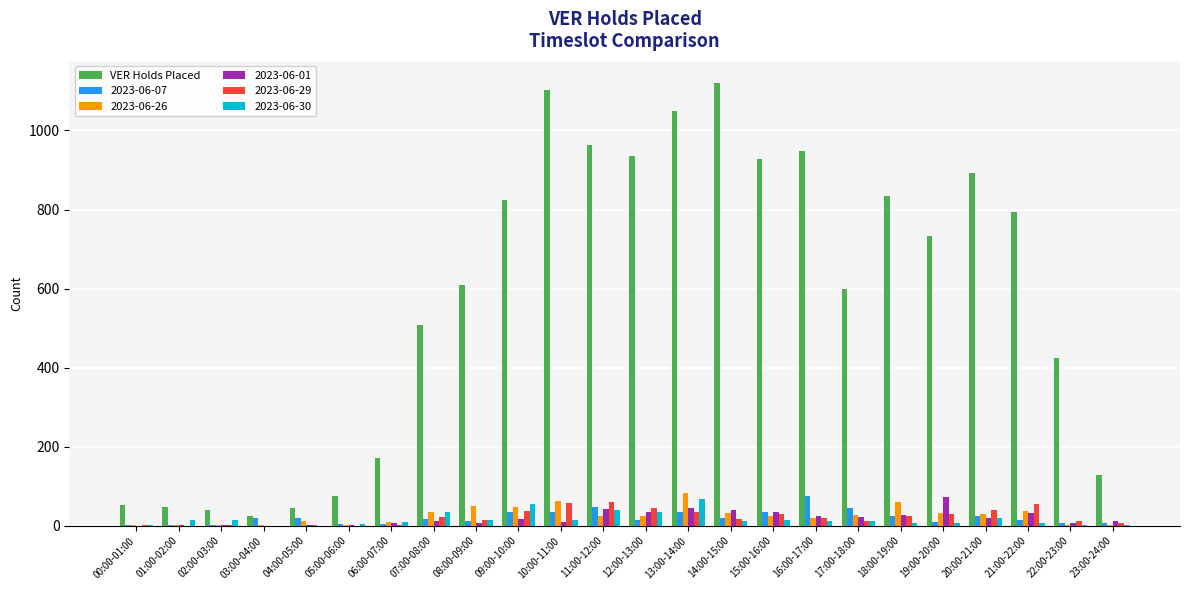

Is it true that 2023-06-29 equals 0 at 05:00-06:00?

True